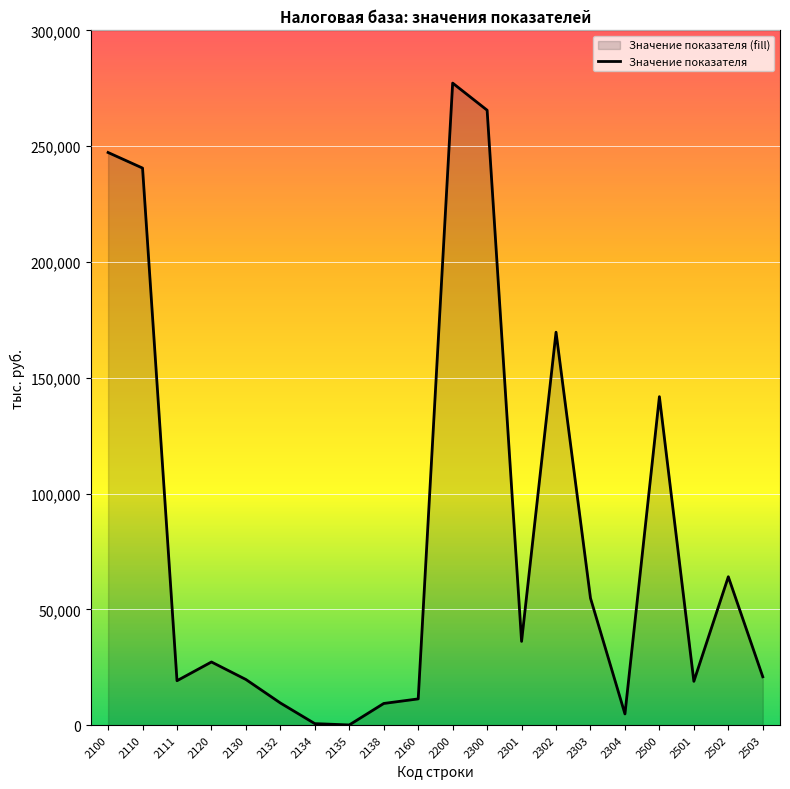

How many points are lower than both their immediate neighbors (excluding endpoints)?

5